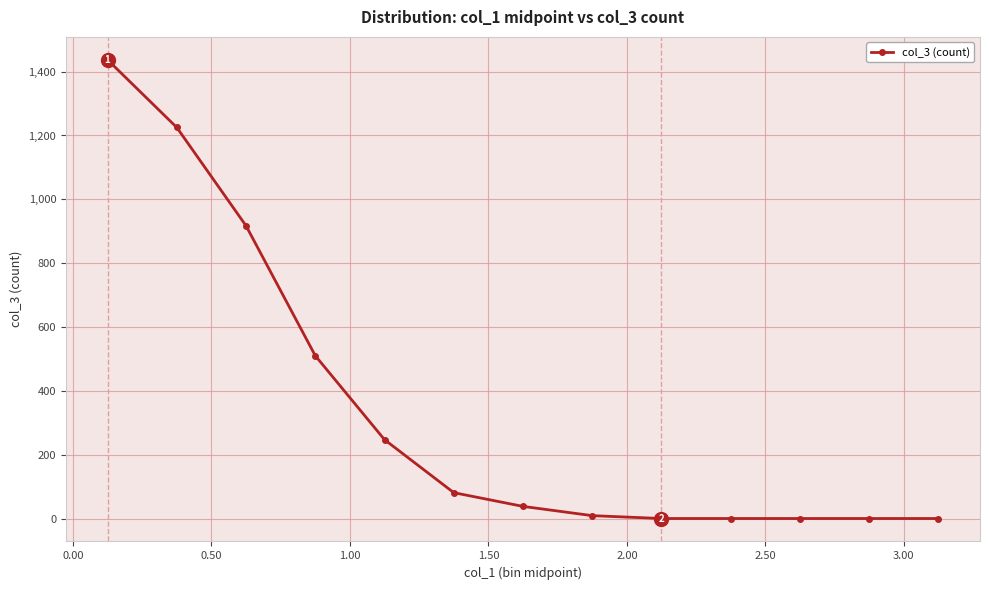

What is the sum of all values?

4464